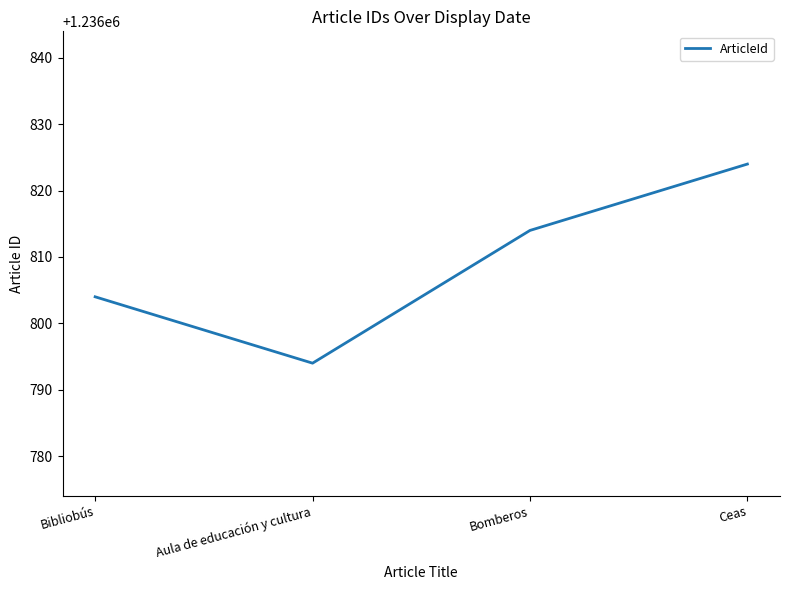

Reading right to left, list all the values displayed in this chart.

Ceas=1236824	Bomberos=1236814	Aula de educación y cultura=1236794	Bibliobús=1236804